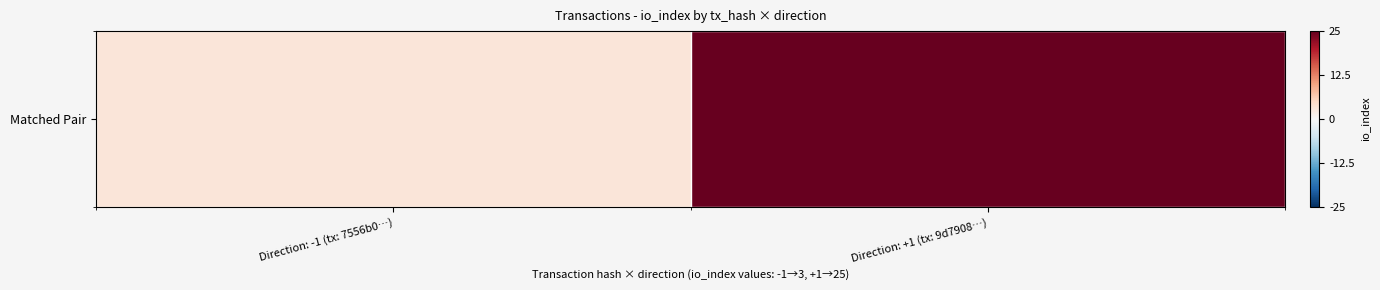

Which label corresponds to the largest value in the chart?

Direction: +1 (tx: 9d7908…)